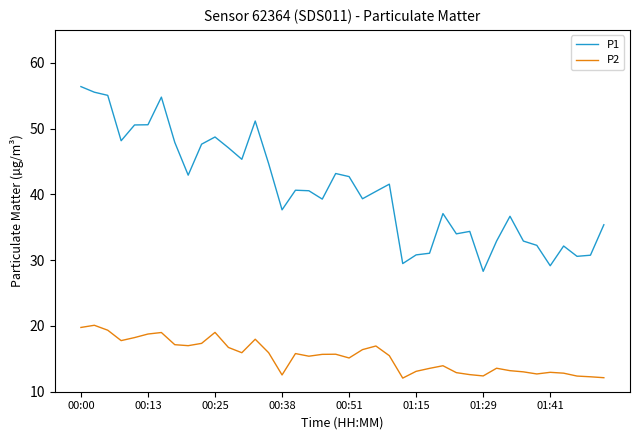

What is the smallest value displayed?

12.1